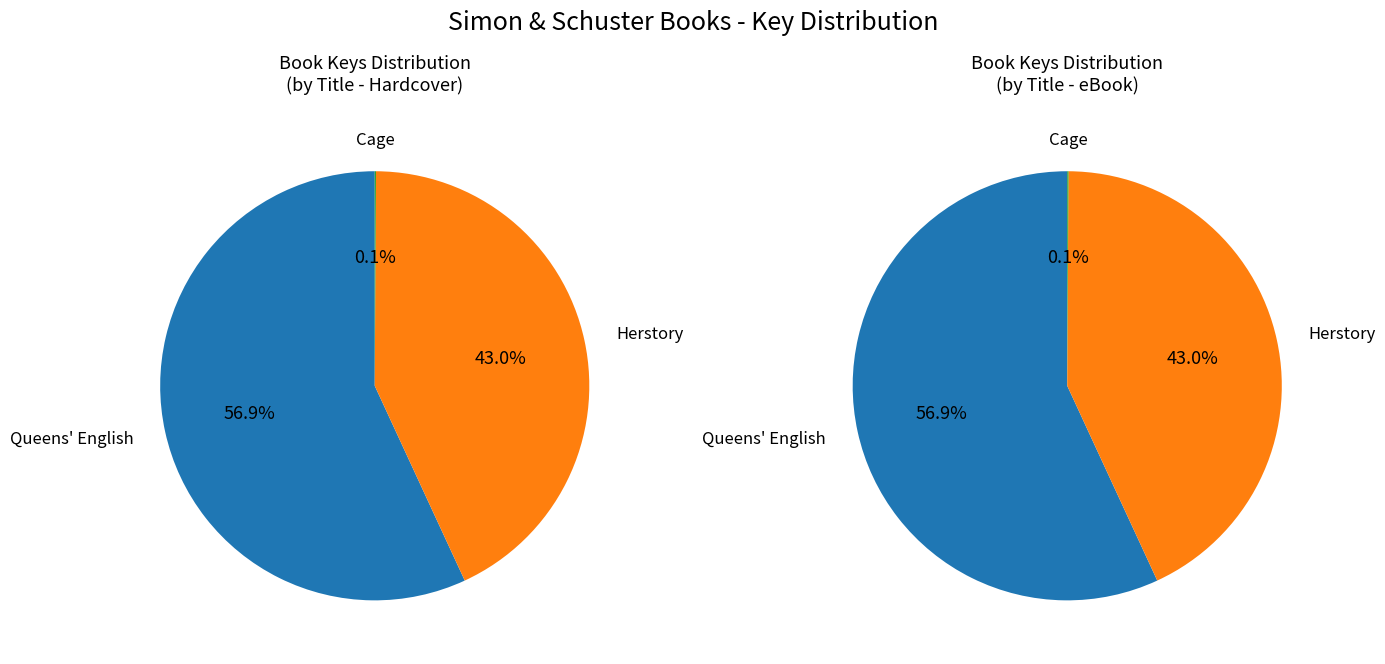

To the nearest percent, what percentage of the pie is Herstory?

43%